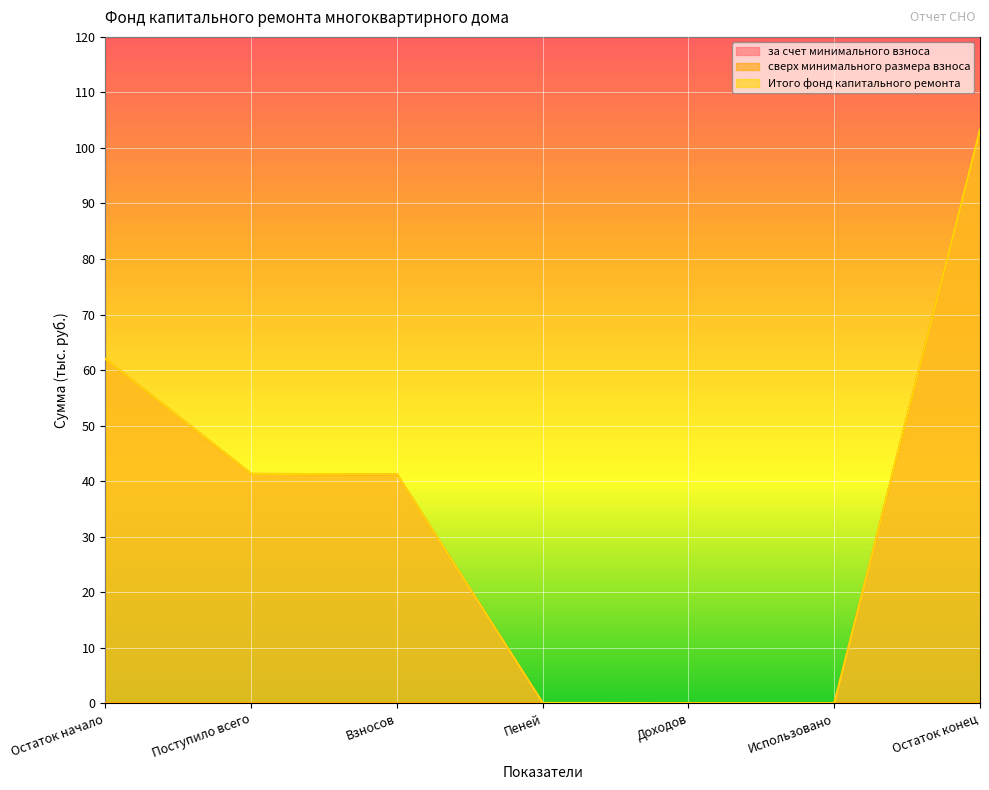

True or false: Итого фонд капитального ремонта has more than 1 points higher than both neighbors.

False